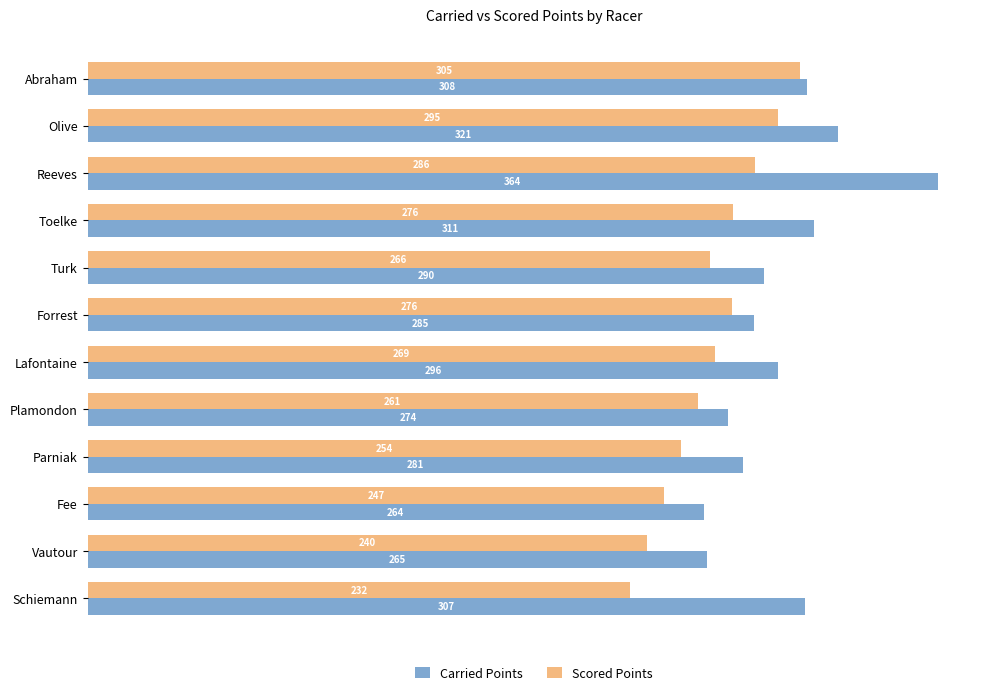

Where is Carried Points nearest to the value 313?

Toelke